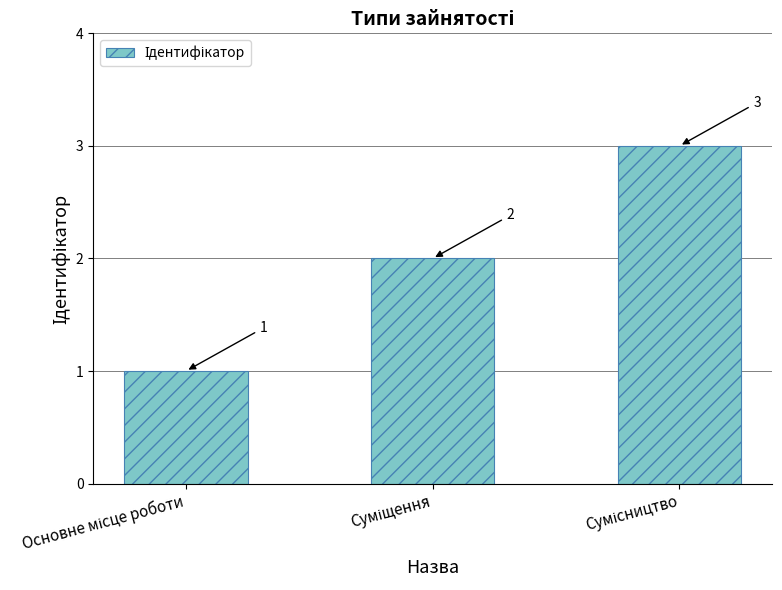

Count the values in the range 1 to 3.

3